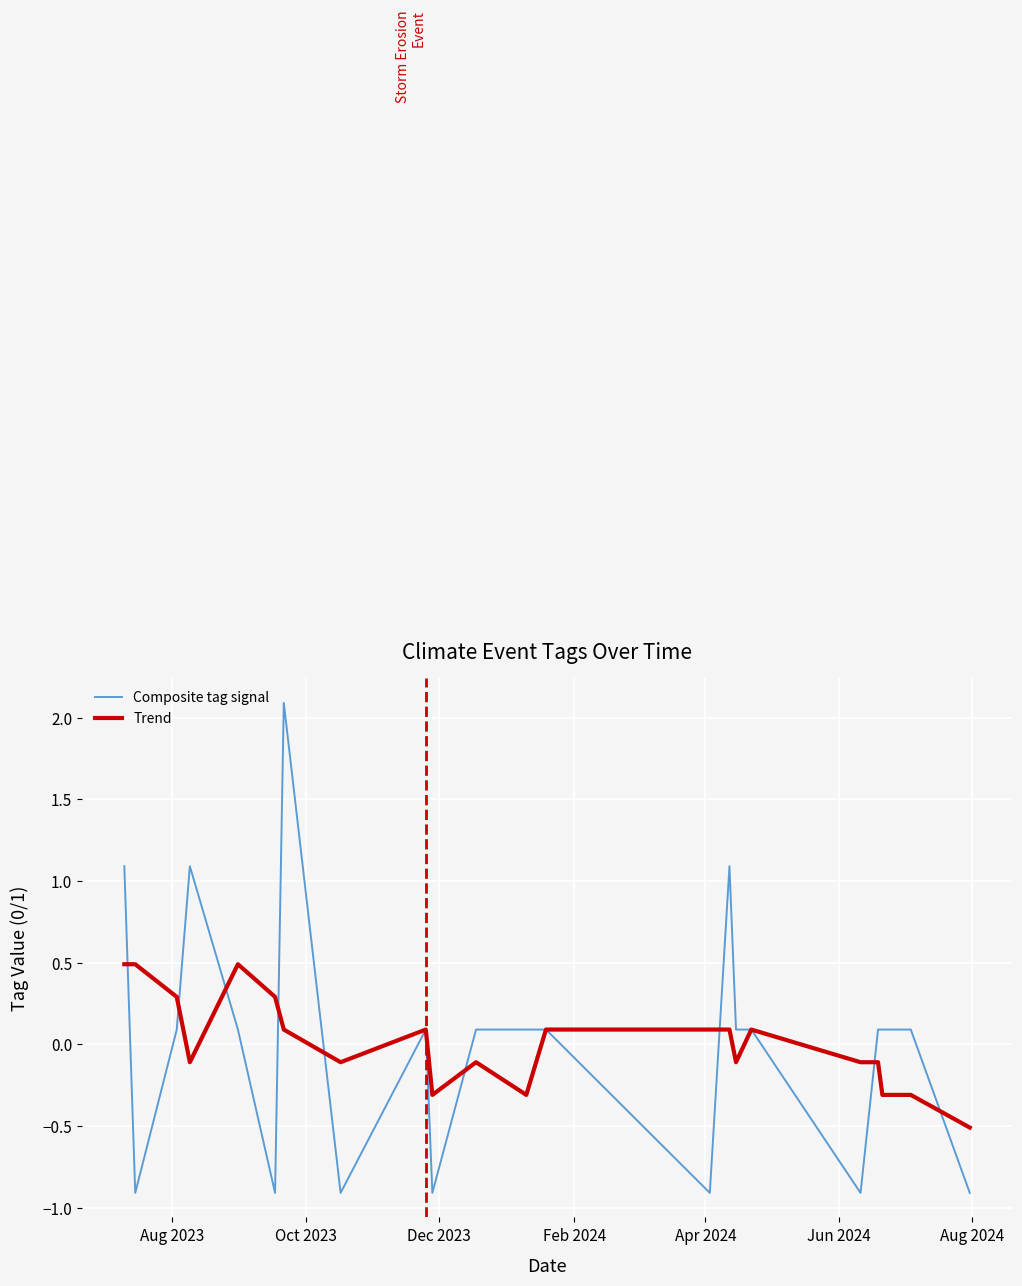

List the series in order of their peak value, highest first.

Composite tag signal, Trend